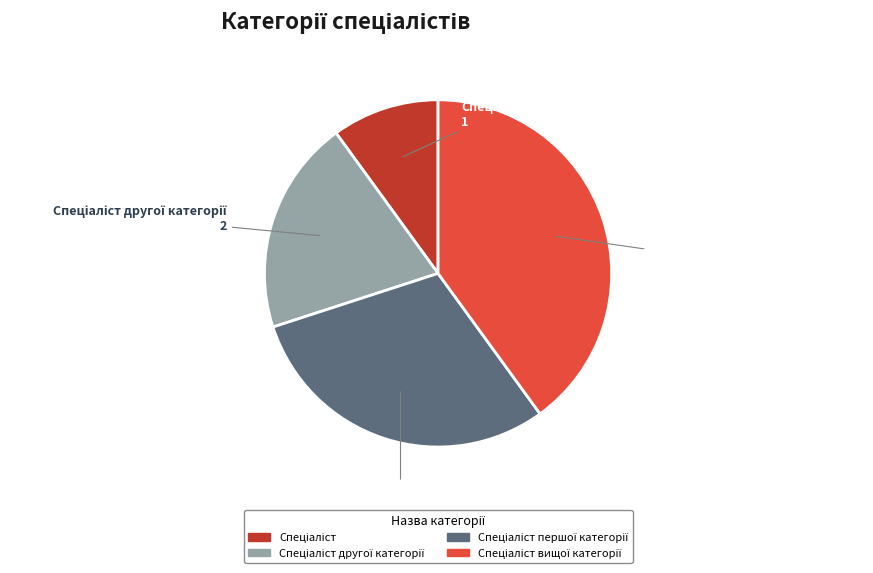

Is there a majority slice in this chart?

No